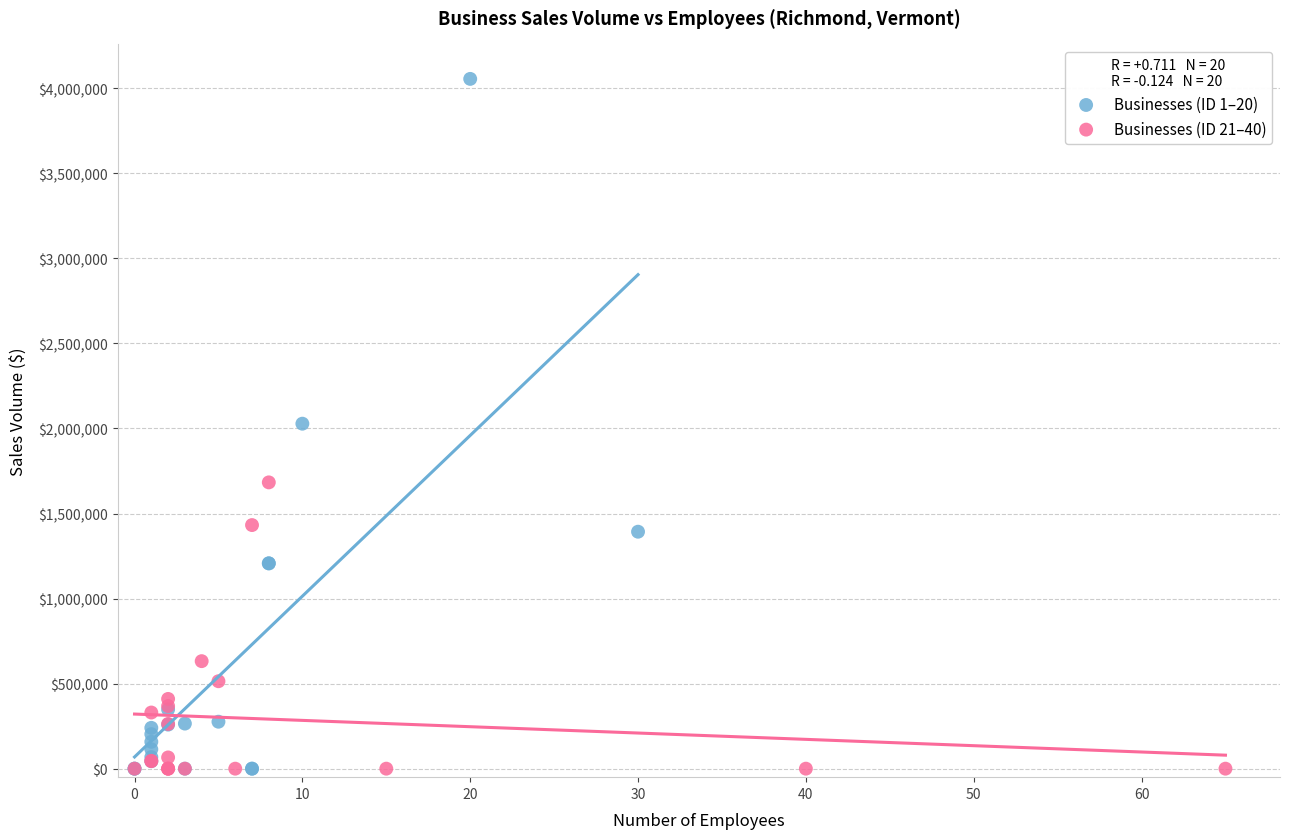

Which series contains the highest Y value?

Businesses (ID 1–20)